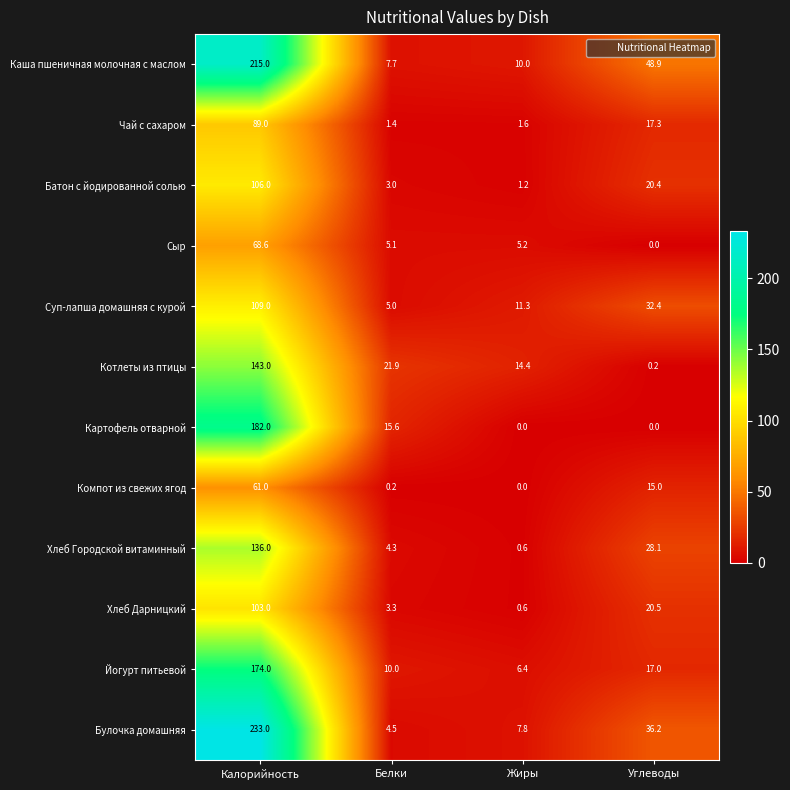

What is the difference between the highest and lowest values at Жиры?

14.4